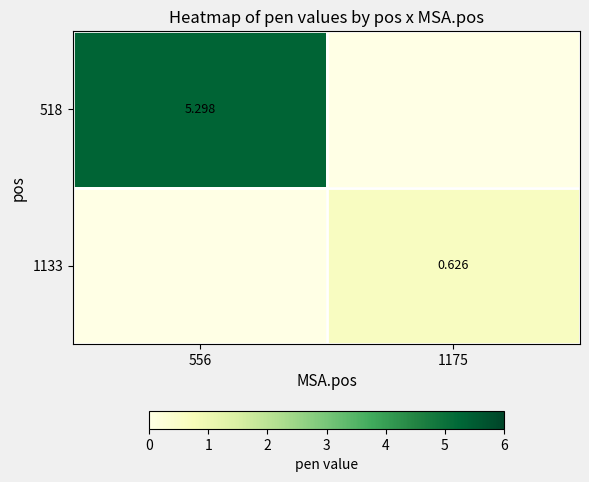

How many data points in 1133 are above 0?

1